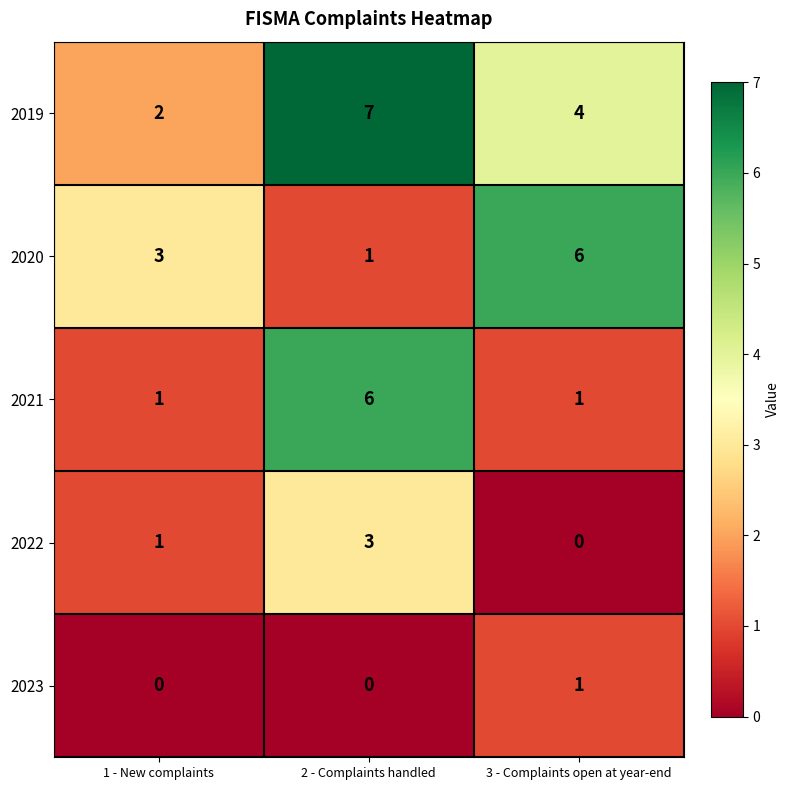

List the series in order of their overall mean, highest first.

2019, 2020, 2021, 2022, 2023